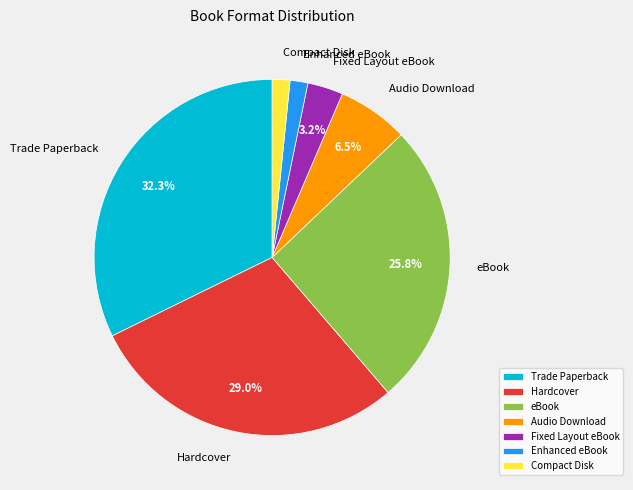

How many segments does this pie chart have?

7